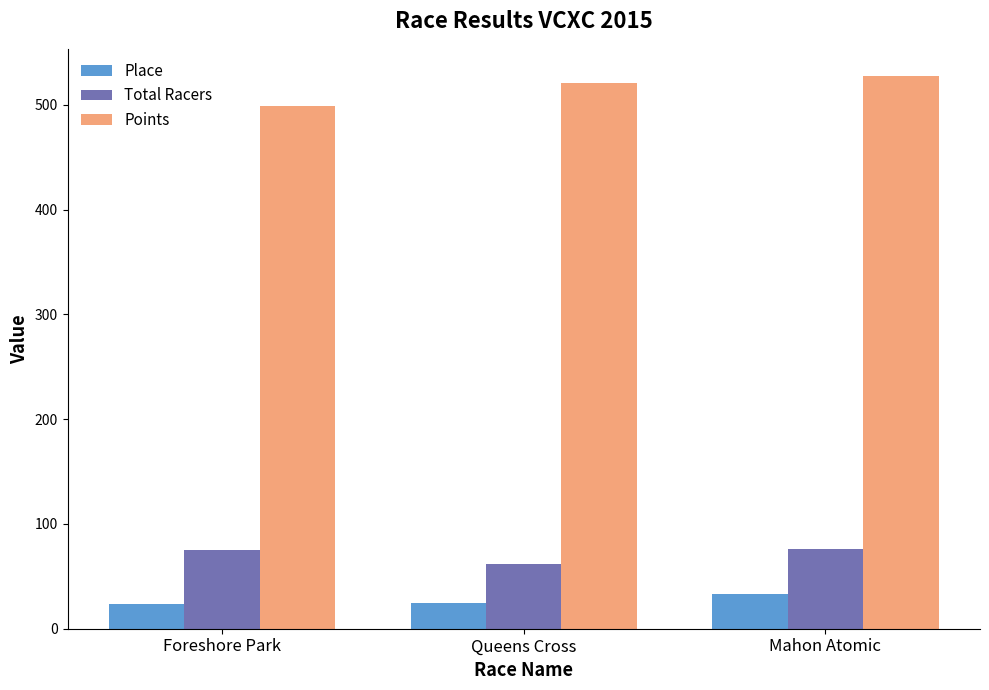

True or false: Points has a value of 842.5 at Queens Cross.

False